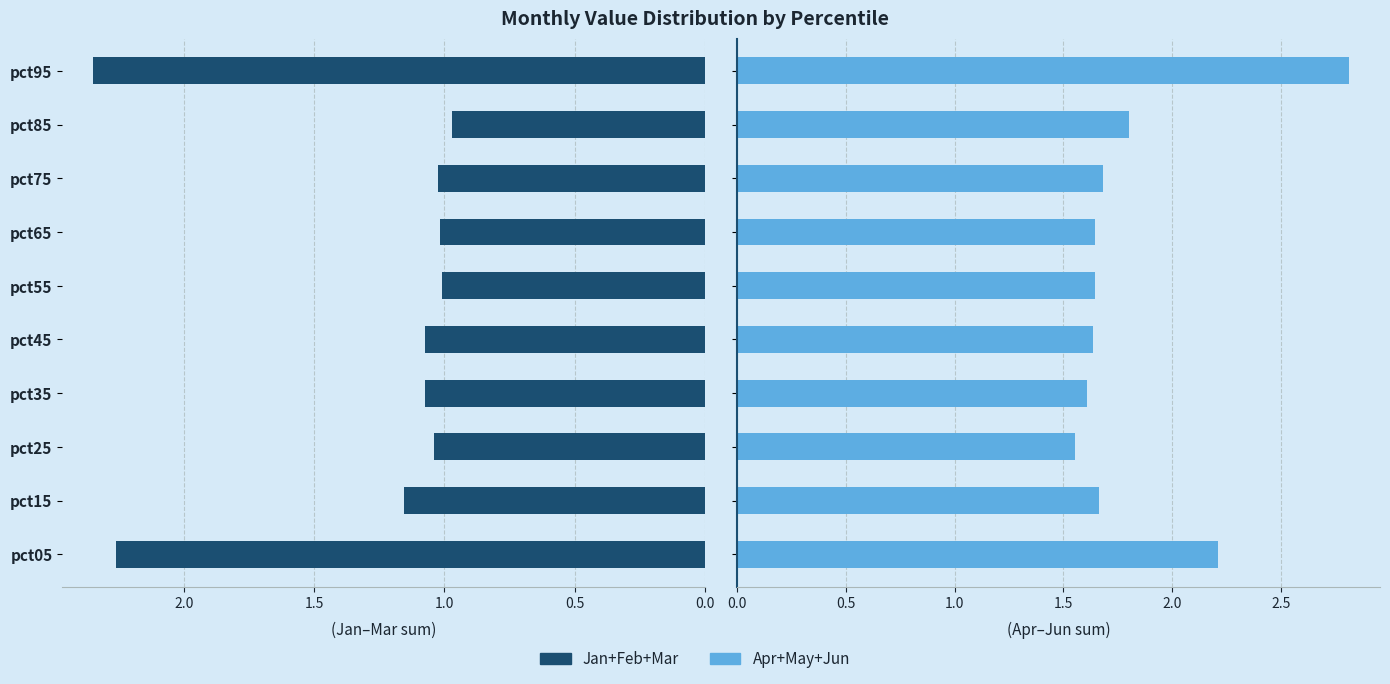

How many bars are there in total?

20